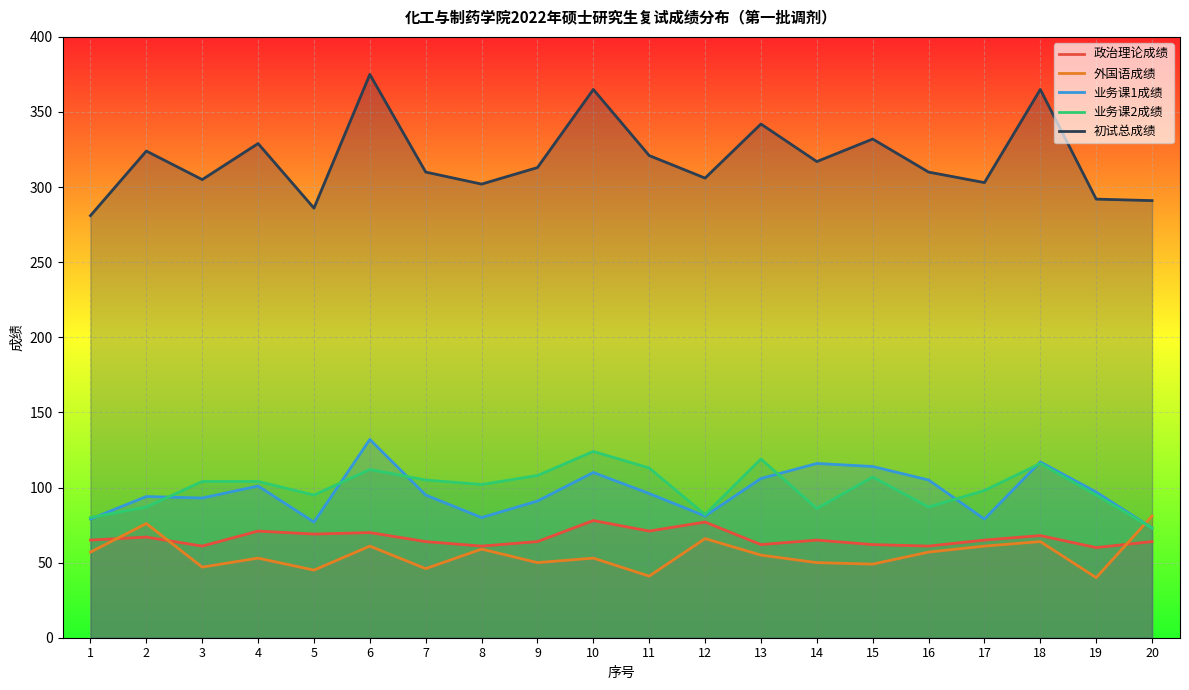

Which series changed the most between 2 and 10?

初试总成绩